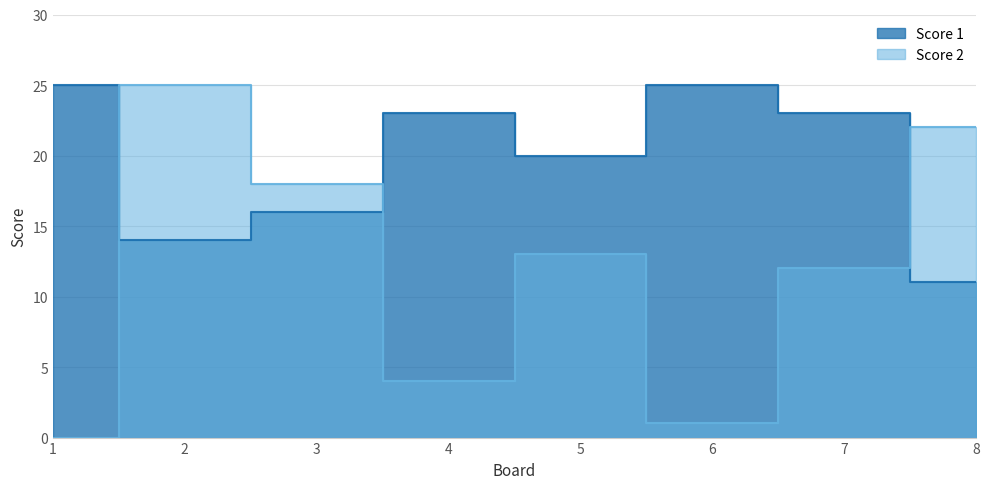

Which category has the lowest value across all series?

1